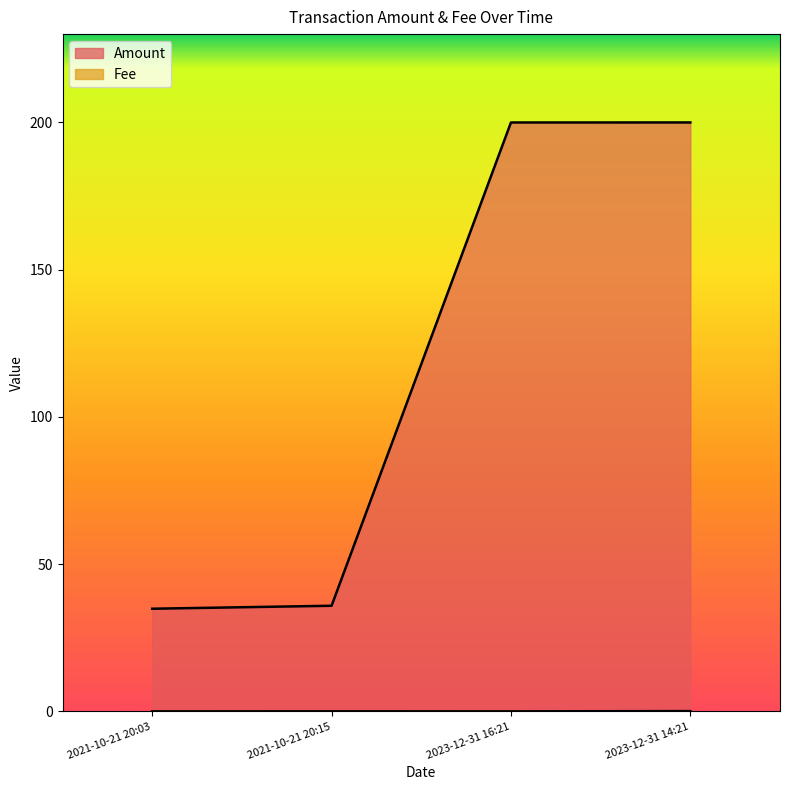

Which series has the largest range (max minus min)?

Amount